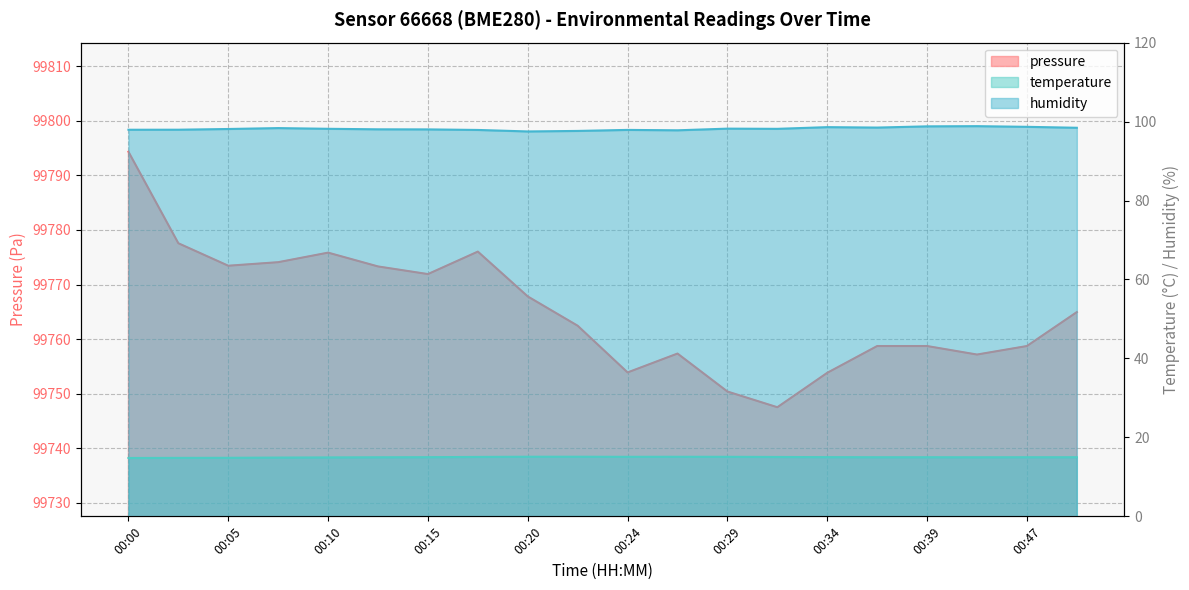

Is it true that temperature equals 15.1 at 00:29?

True